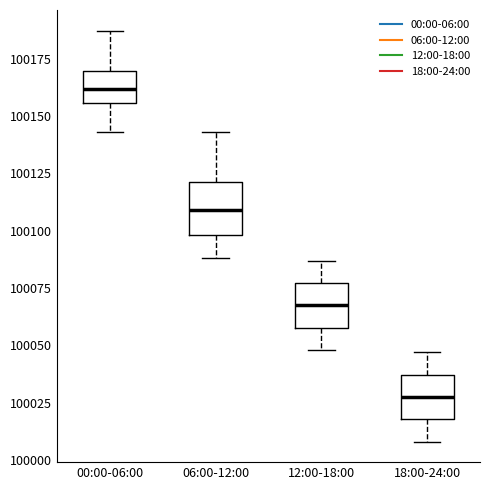

Reading left to right, transcribe this box plot: for each box, give where its median line is, the range the box spans, and where its two whiskers end, as read against the y-axis. The values are not printed on the chart, so give them approximately, as read against the axis.

00:00-06:00: median 100160, box 100155 to 100170, whiskers 100145 to 100185
06:00-12:00: median 100110, box 100100 to 100120, whiskers 100090 to 100145
12:00-18:00: median 100070, box 100060 to 100075, whiskers 100050 to 100085
18:00-24:00: median 100030, box 100020 to 100035, whiskers 100010 to 100045